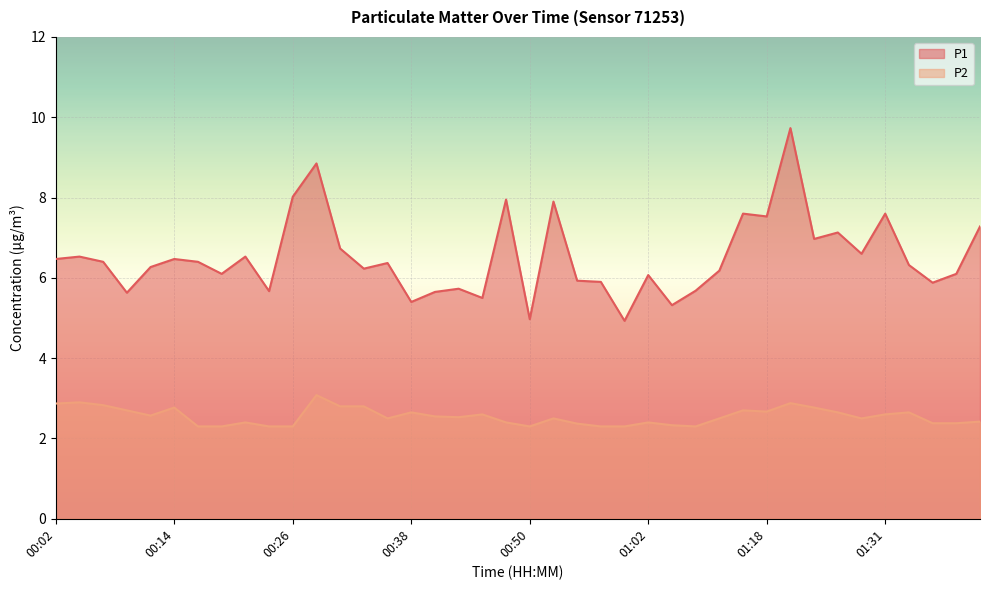

Which category has the highest value across all series?

01:21